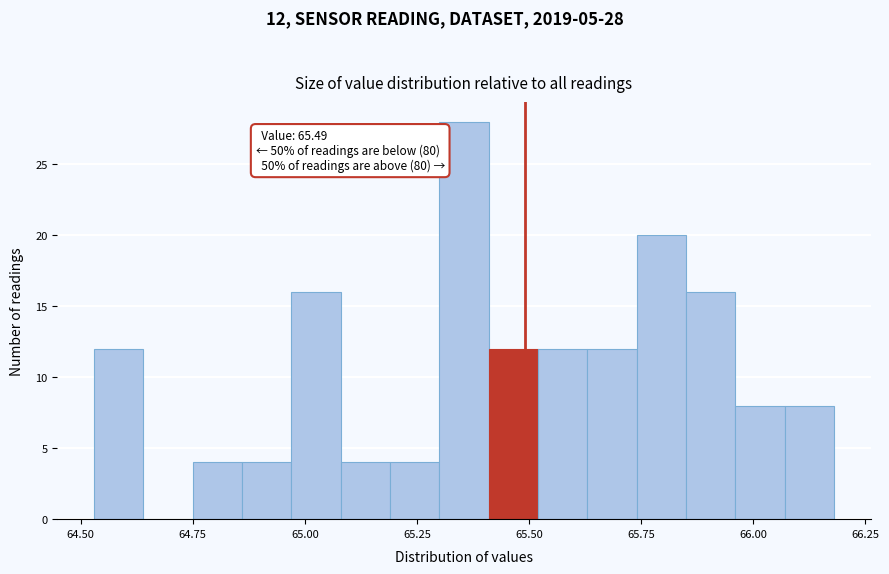

Read against the x-axis, roughly where is the centre of the tallest bar?

65.35